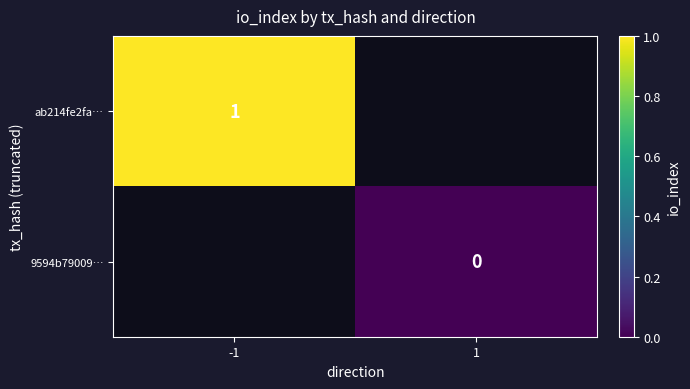

Which has a higher value, -1 or 1?

1